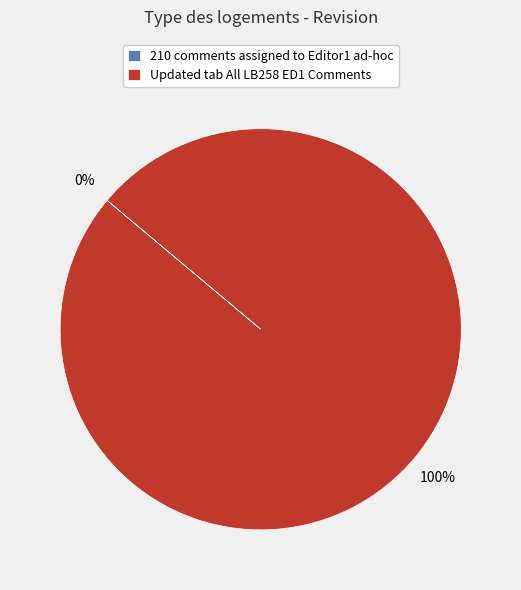

How many segments does this pie chart have?

2